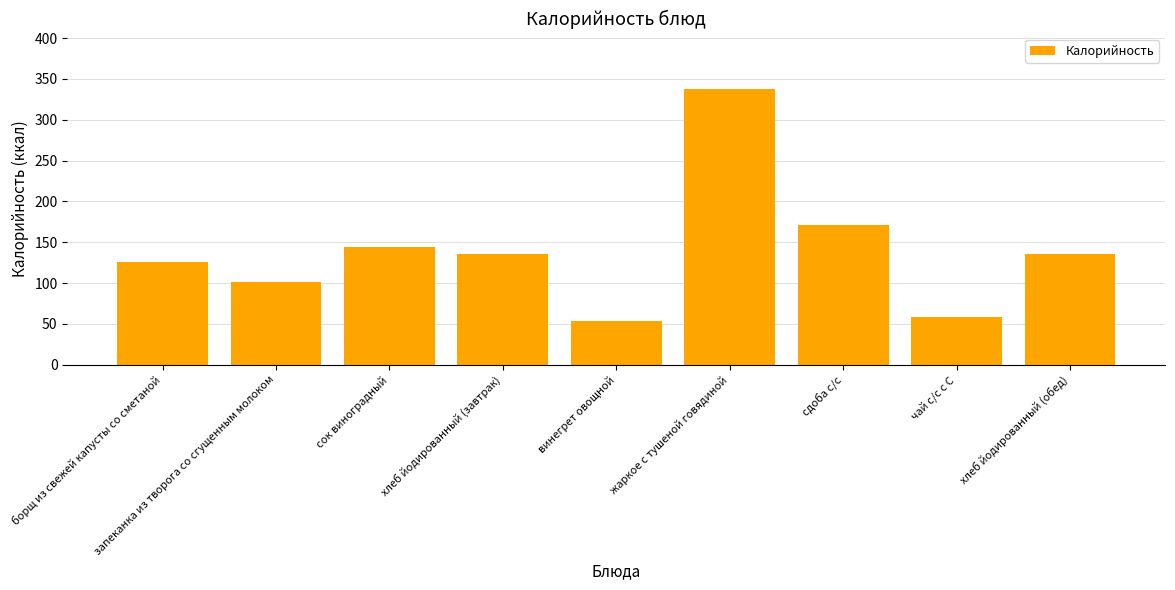

Which has a higher value, жаркое с тушеной говядиной or винегрет овощной?

жаркое с тушеной говядиной